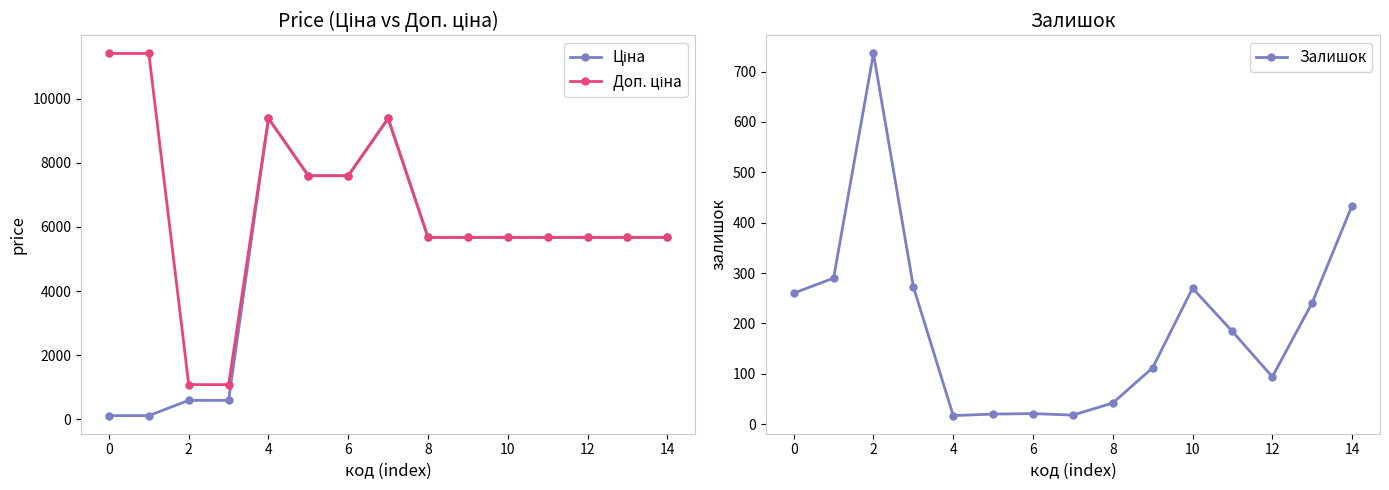

What is the label of the 3rd point from the left?

2